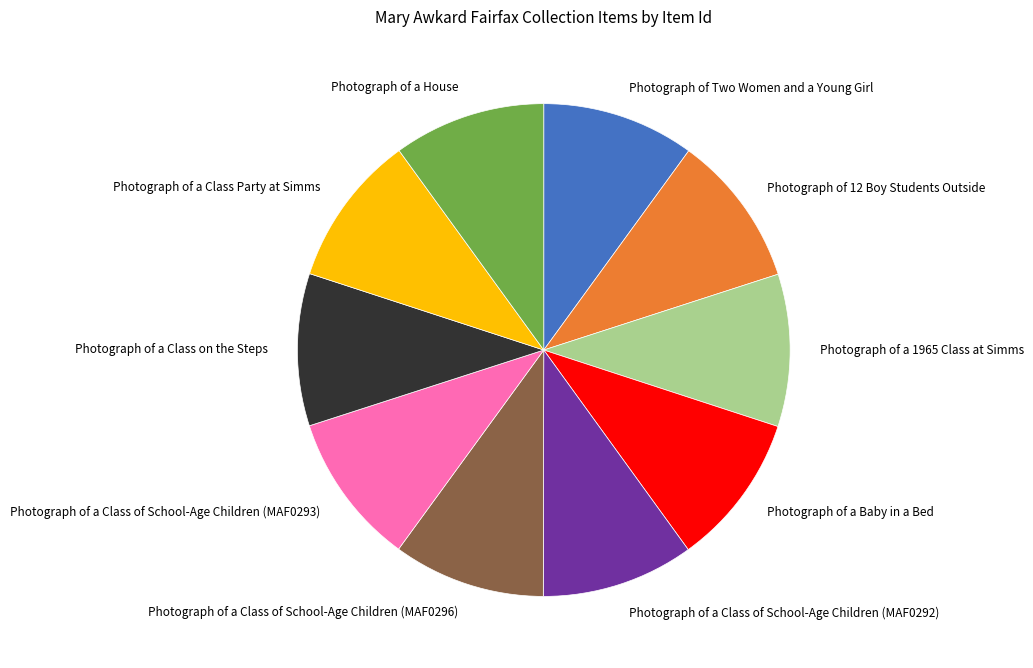

Approximately how many times larger is the value at Photograph of a House compared to Photograph of a Class Party at Simms?

1.0